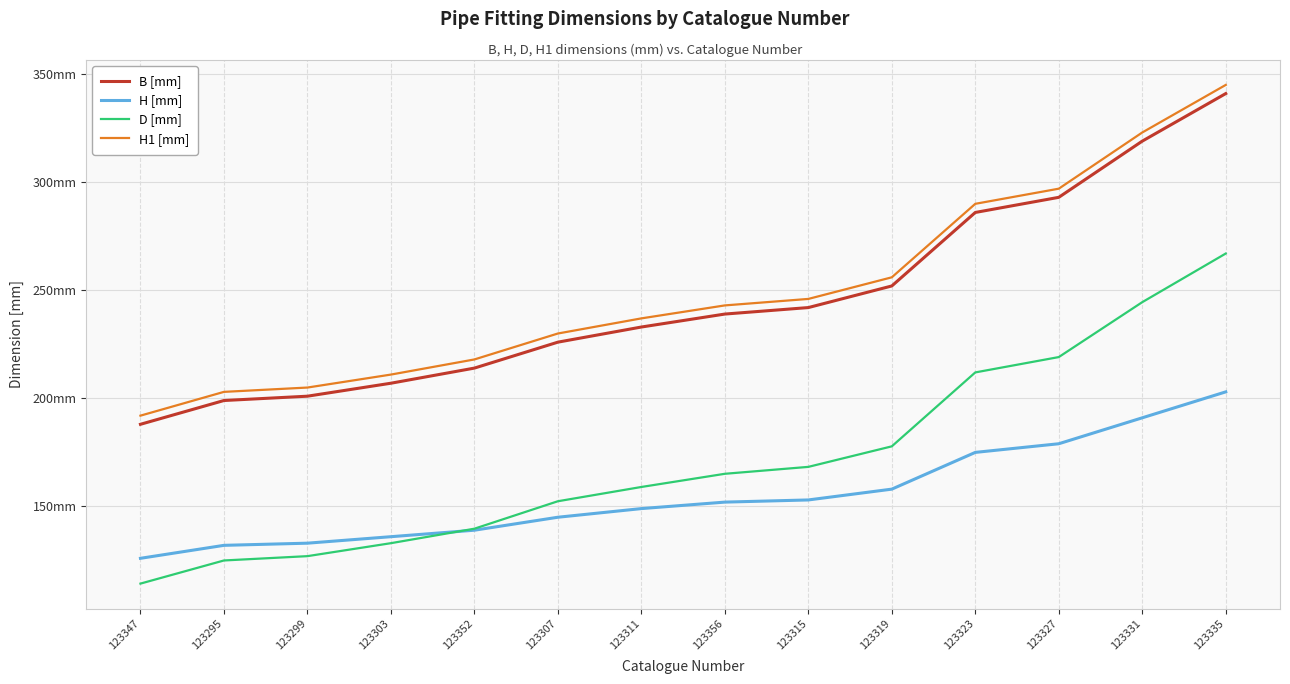

The H1 [mm] series shows 211.0 at 123303. True or false?

True